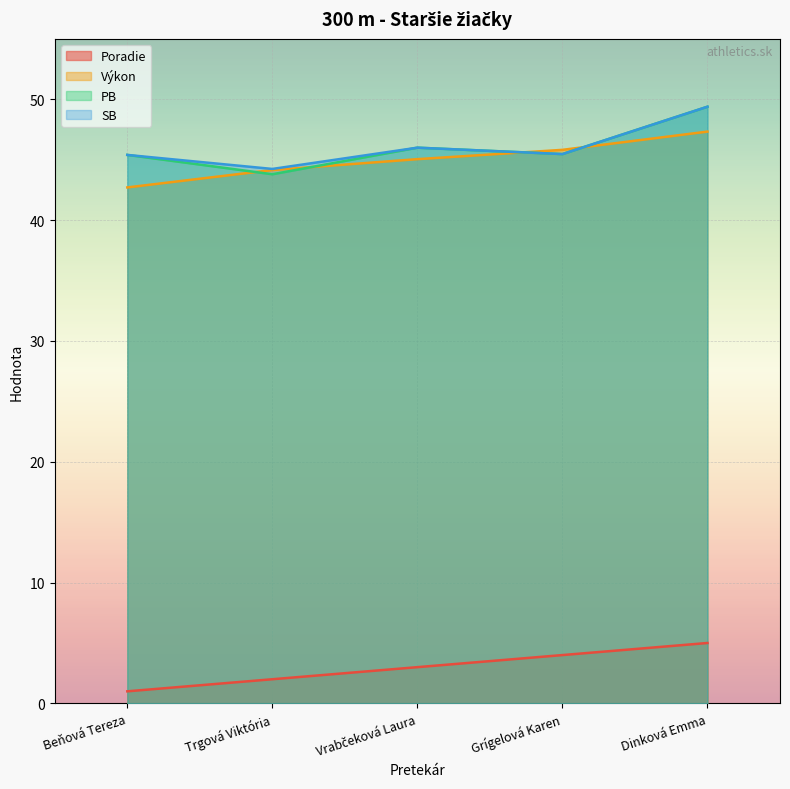

What is the sum of the PB values at Dinková Emma and Trgová Viktória?

93.2